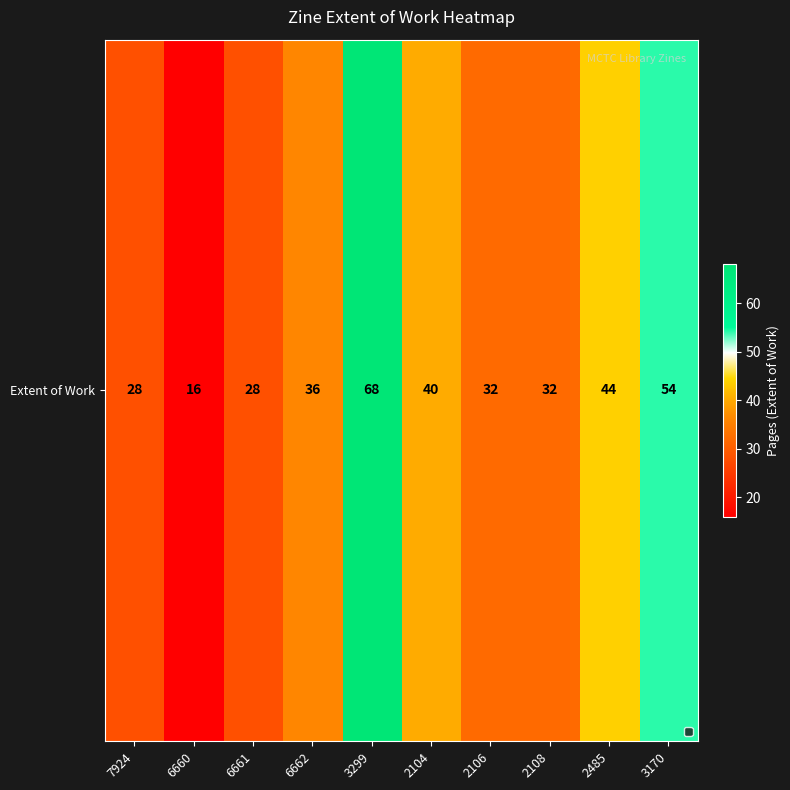

Where is the data nearest to the value 42?

2104